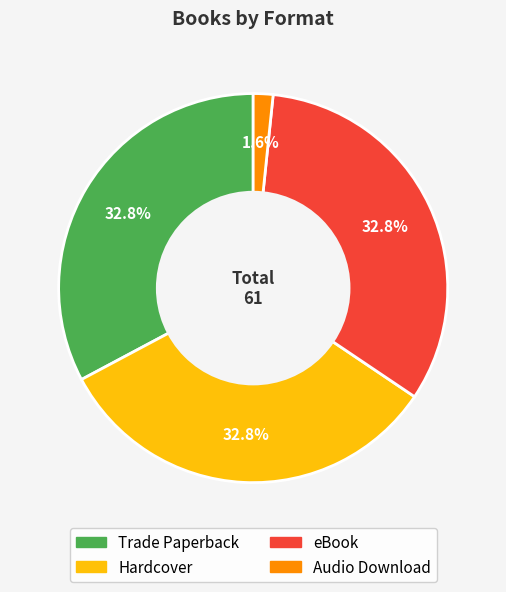

Which category has the smallest portion of the pie?

Audio Download